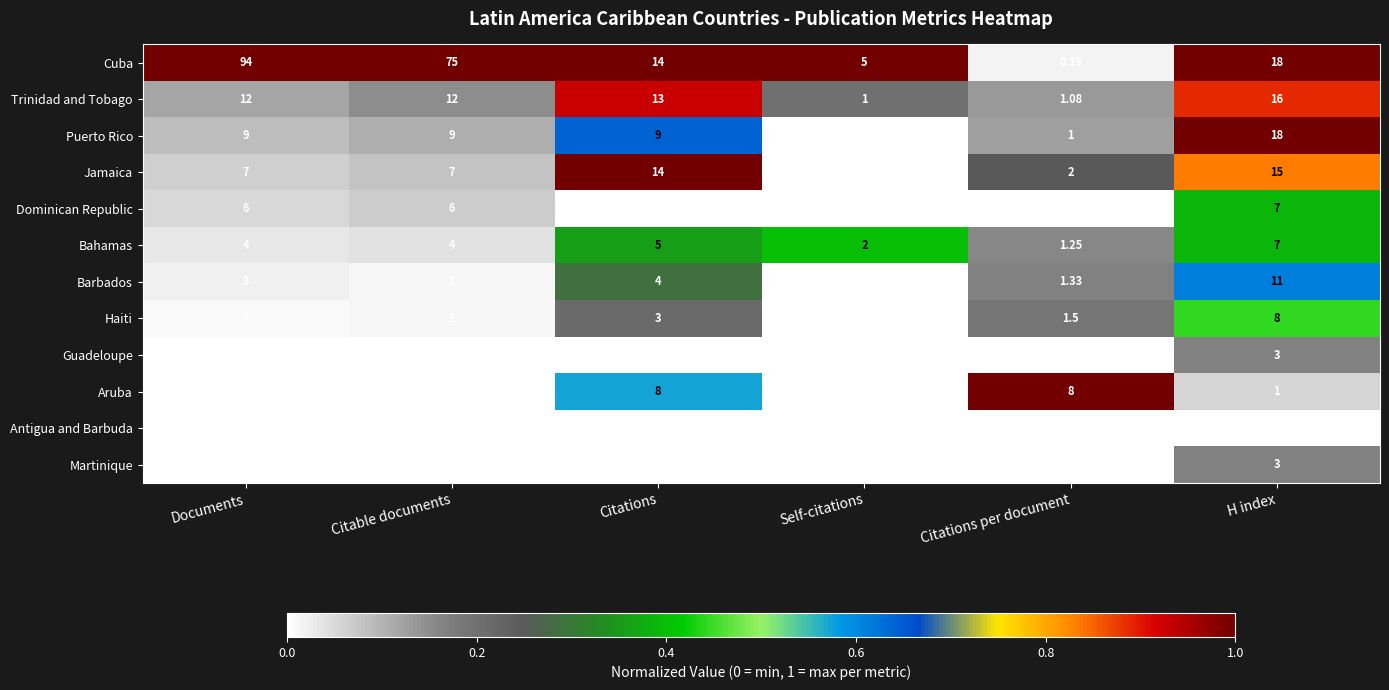

What is the total value across all series at Documents?

141.0